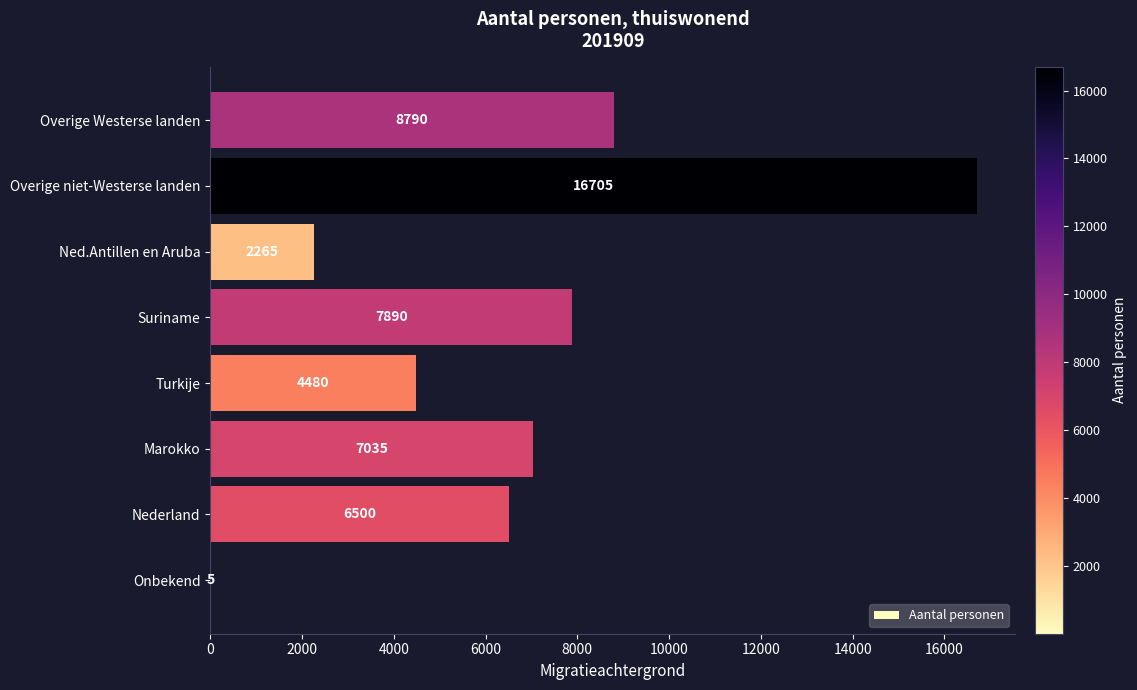

At which label is the value closest to 8355?

Overige Westerse landen